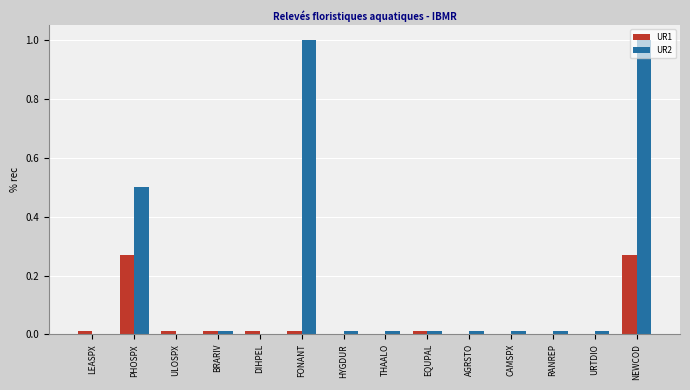

What is the sum of all UR2 values?

2.6